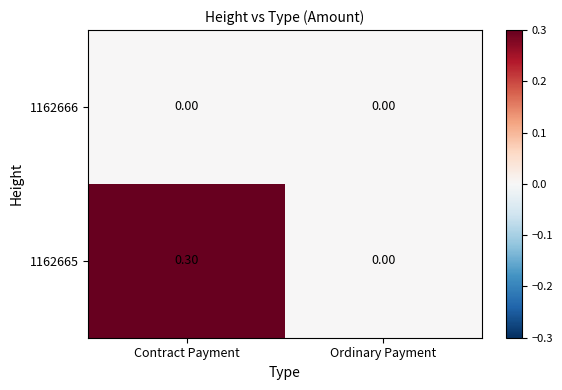

At which category is the sum across all series the highest?

Contract Payment